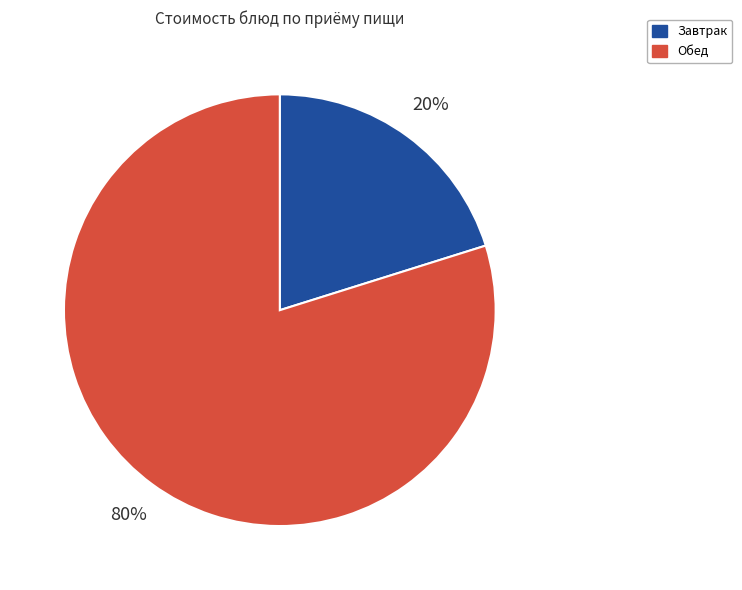

Is there a majority slice in this chart?

Yes